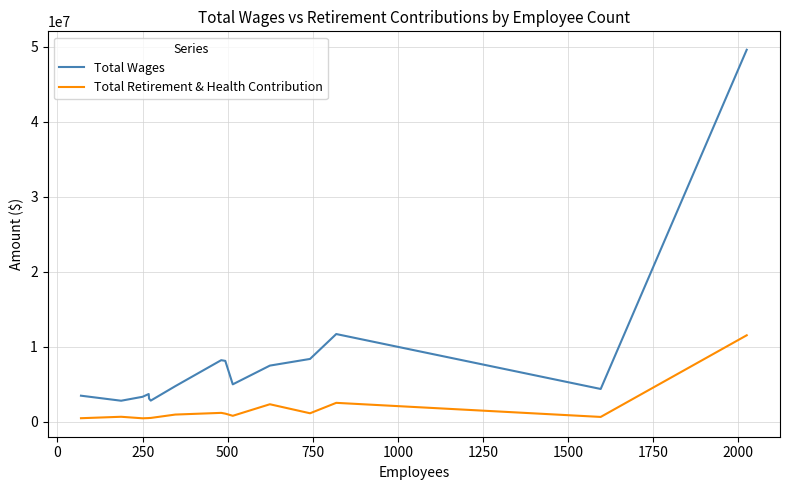

What is the minimum value for Total Wages?

2798480